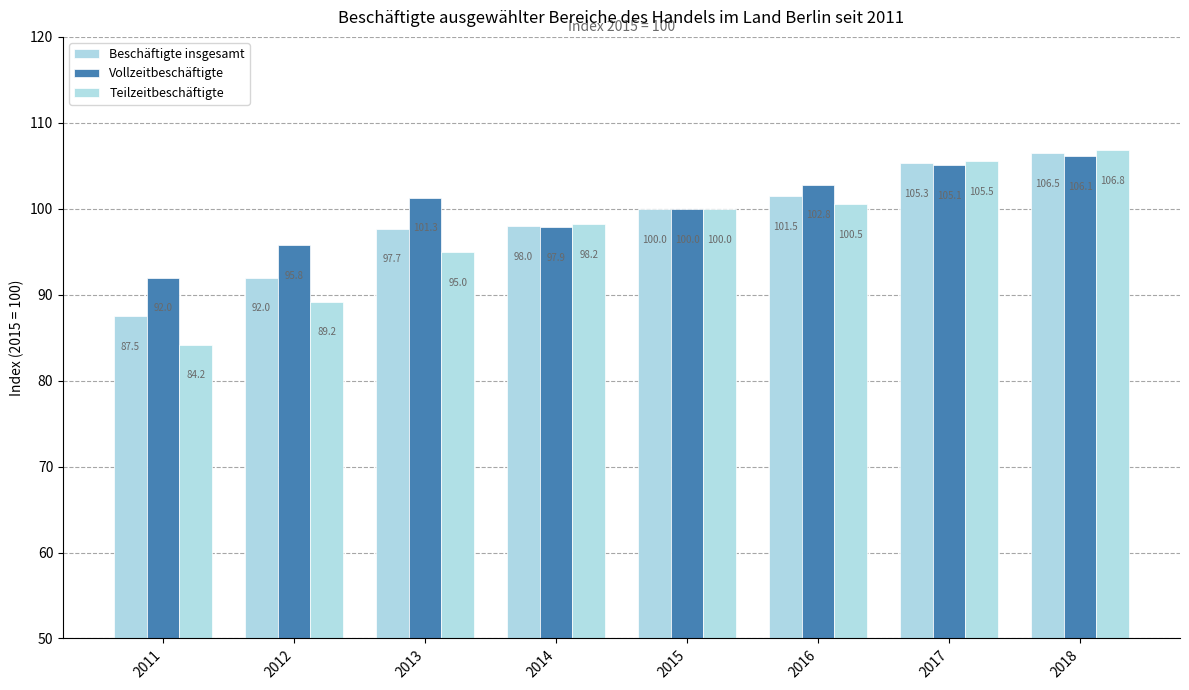

Which series has the widest spread of values?

Teilzeitbeschäftigte